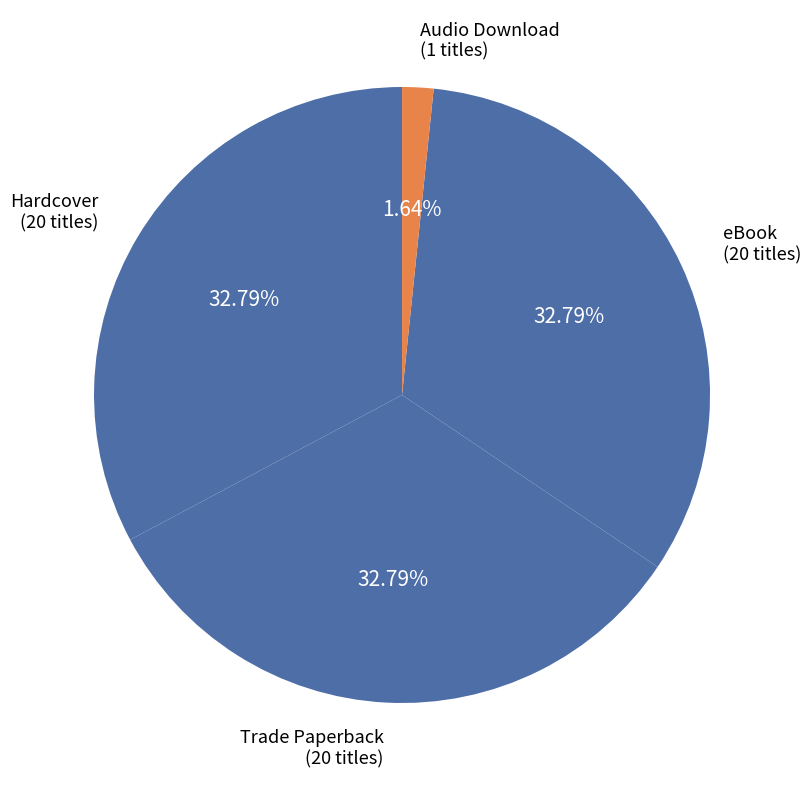

The Audio Download slice represents 2% of the pie. True or false?

True